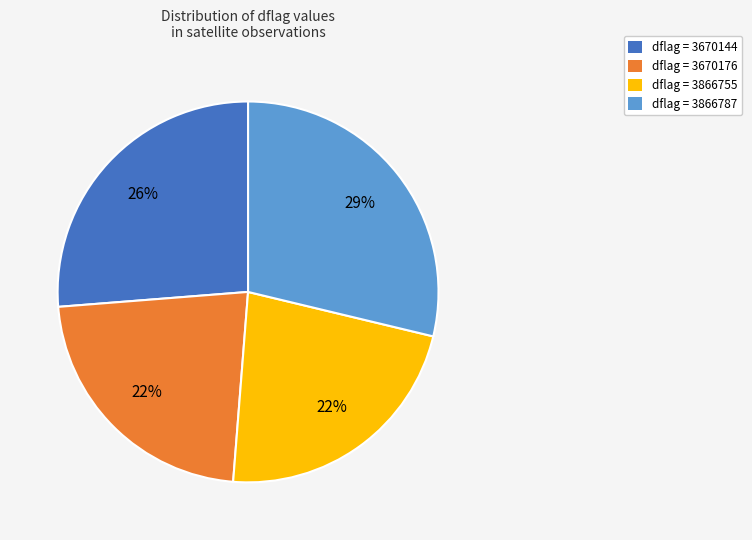

Is there any slice that represents more than half of the pie?

No